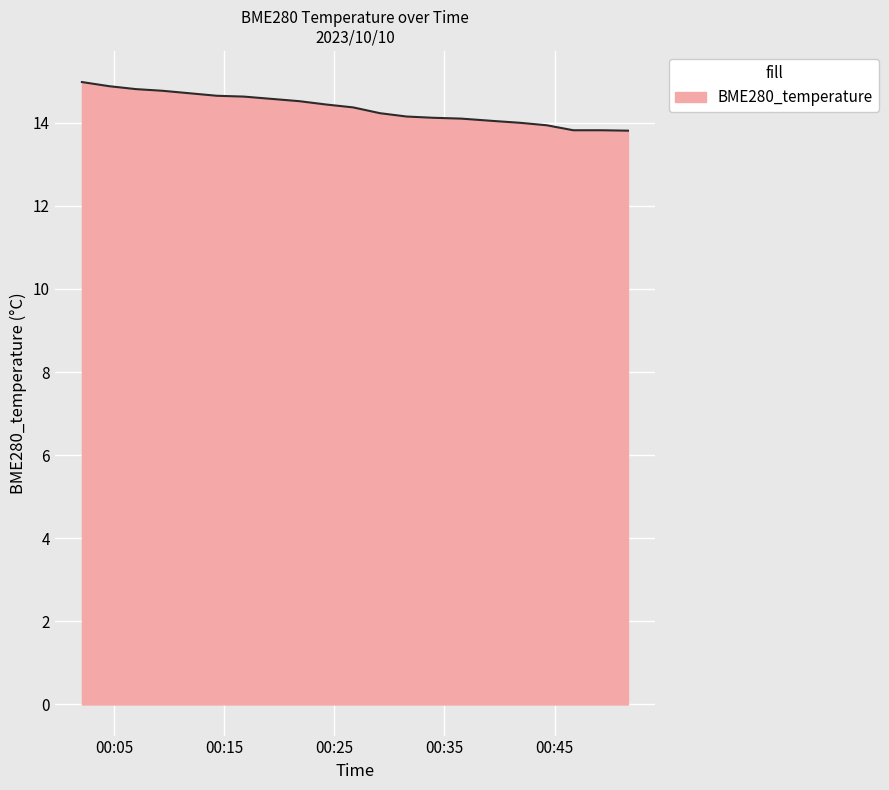

What is the greatest value displayed?

15.0